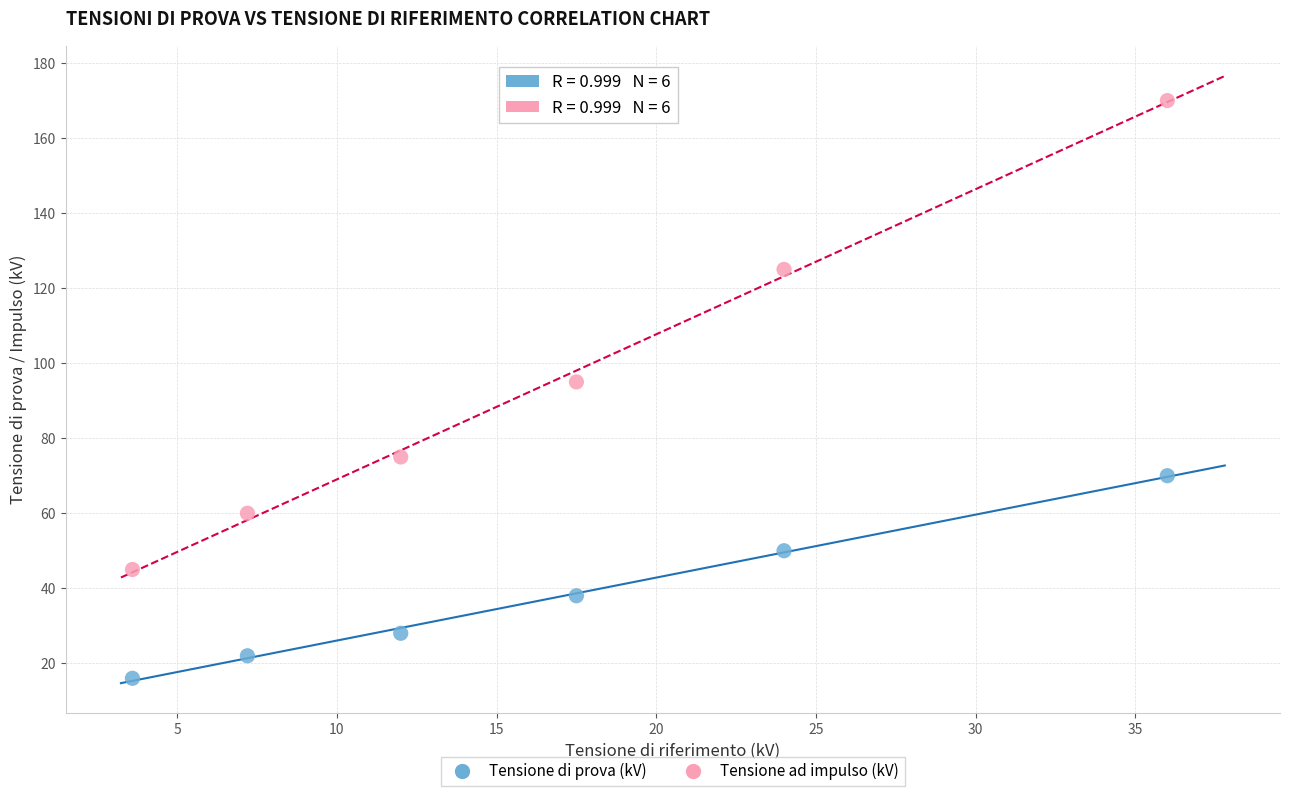

Across all data points, what is the average Y value?

66